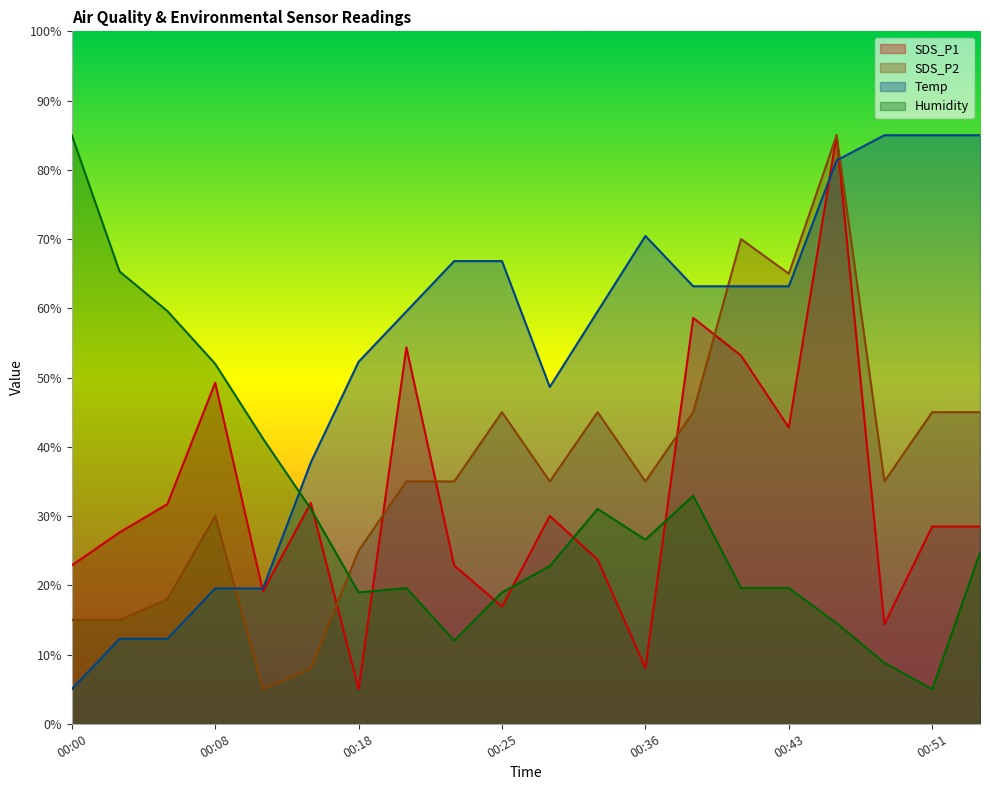

How many lines are shown in the chart?

4